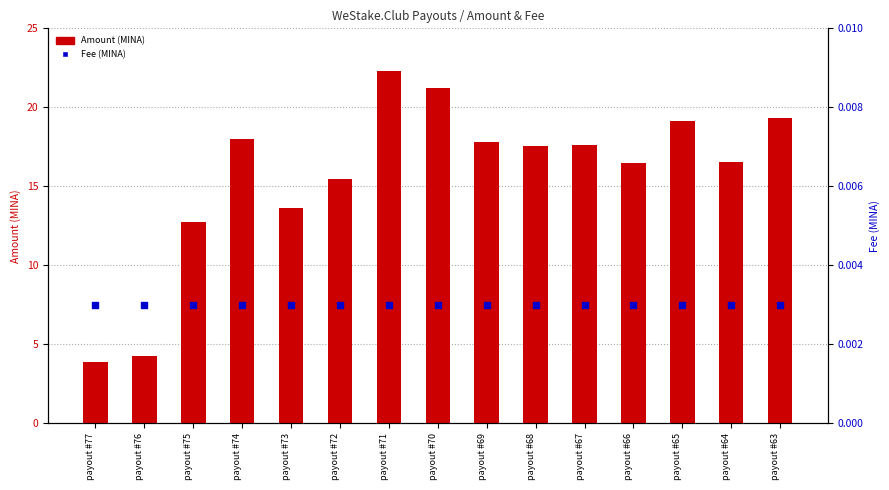

What is the total value across all series at payout #63?

19.3